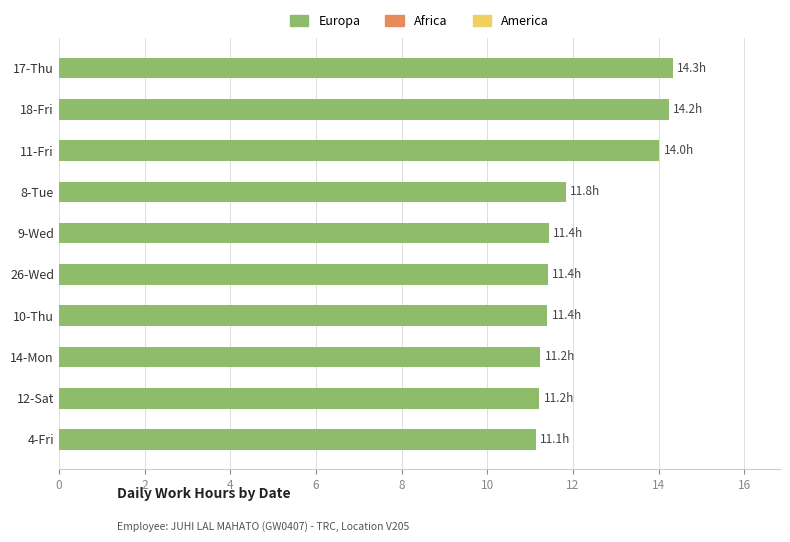

True or false: the data shows 14.2 at 18-Fri.

True